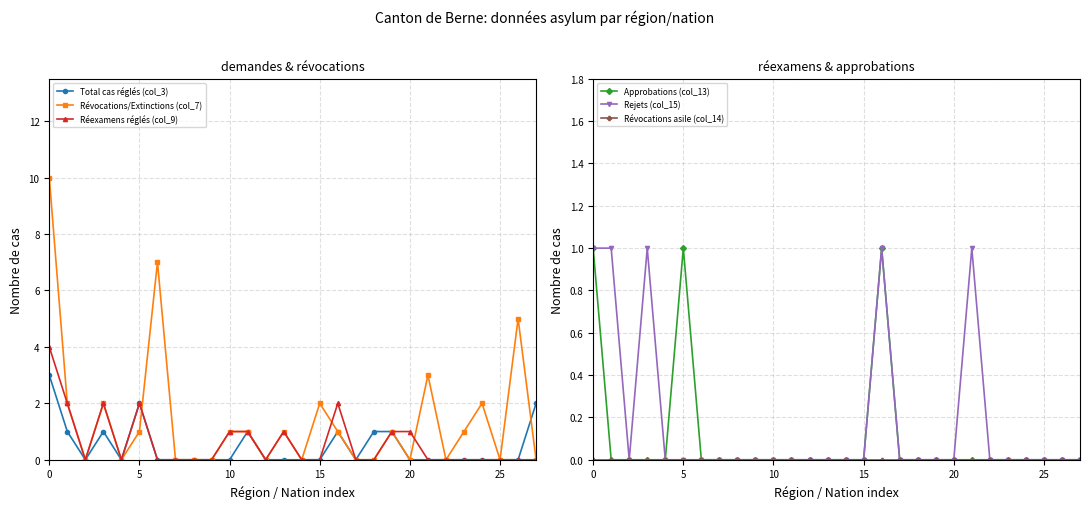

The Rejets (col_15) series shows 1 at 17. True or false?

False